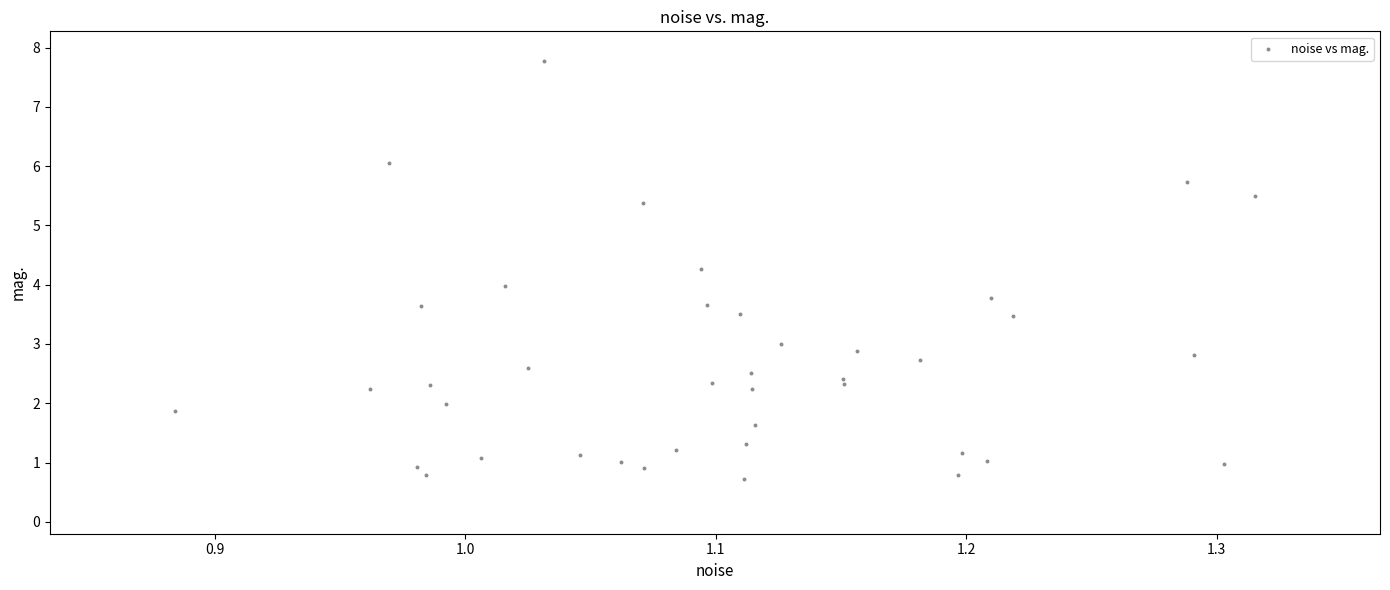

What is the range of Y values (max minus min)?

7.1